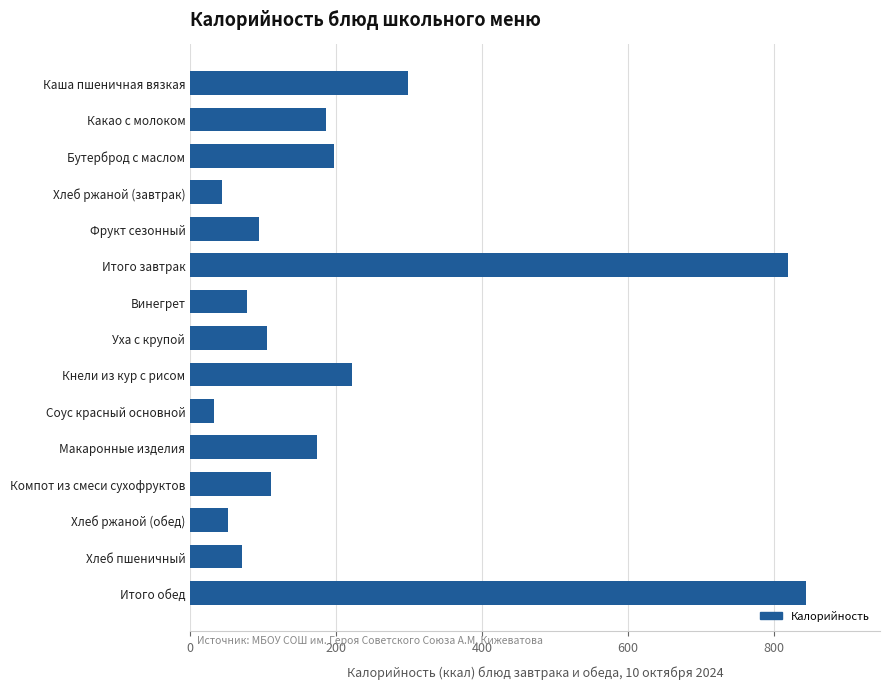

At which label is the value closest to 438?

Каша пшеничная вязкая